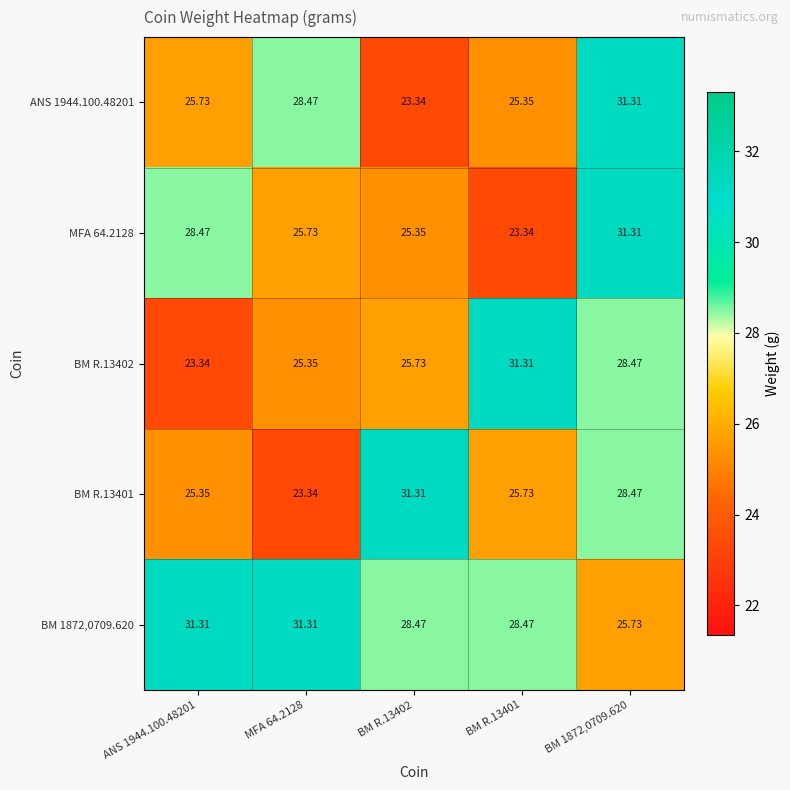

Is the value of BM 1872,0709.620 at MFA 64.2128 greater than the value of MFA 64.2128 at ANS 1944.100.48201?

Yes